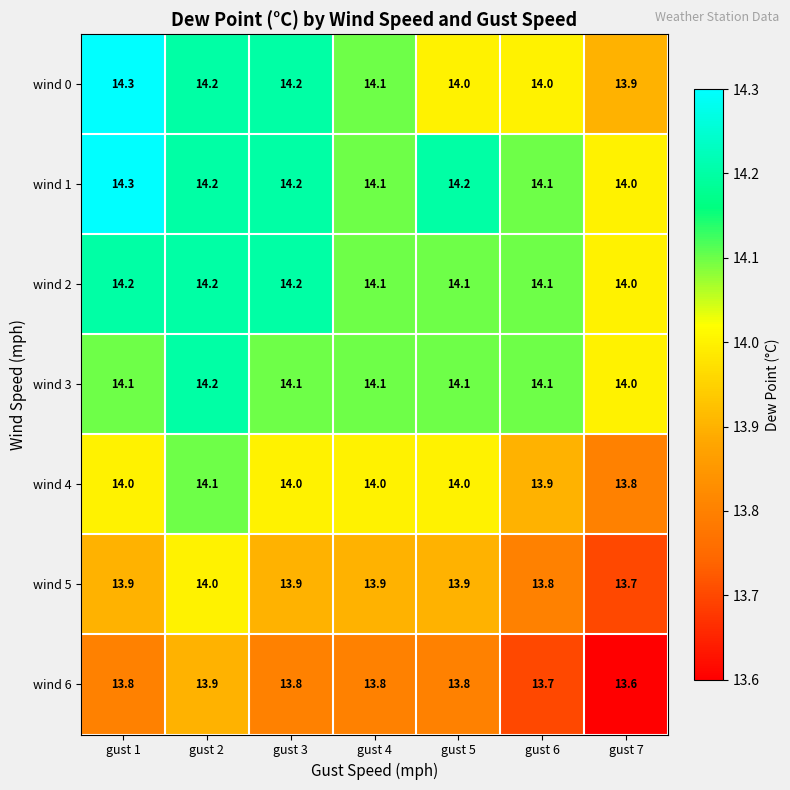

What is the spread (max minus min) of values at gust 7?

0.4